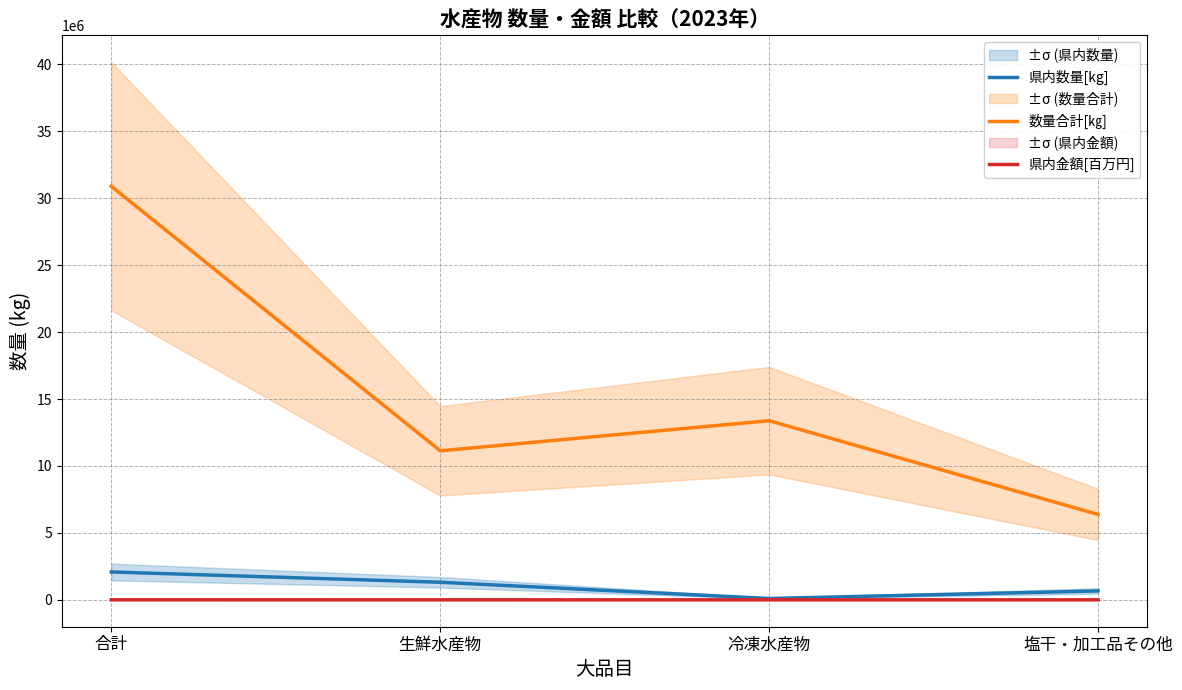

How many interior local peaks does the 数量合計[㎏] series have?

1